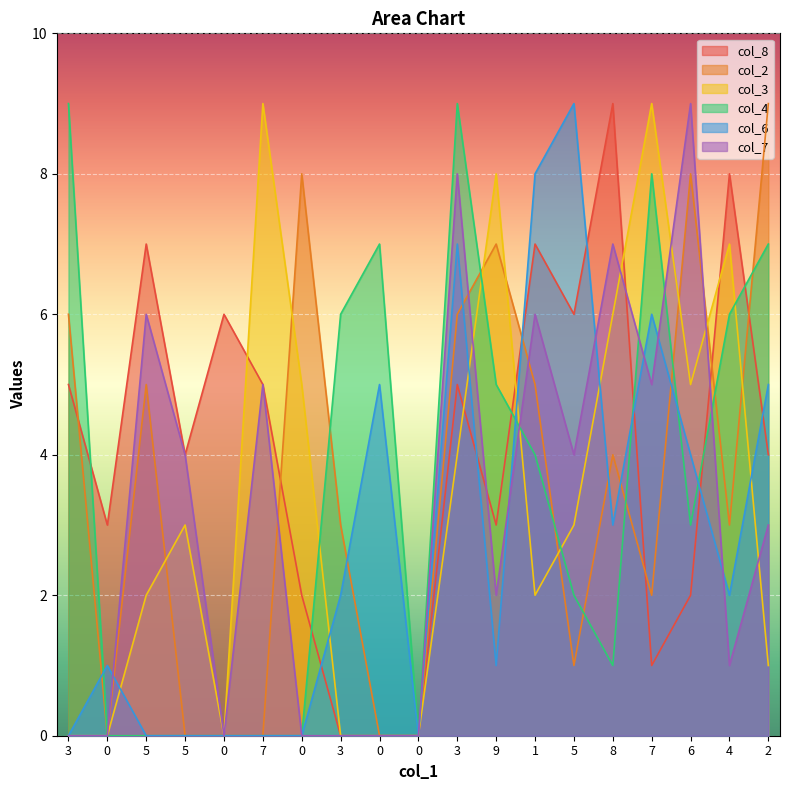

Which series has the widest spread of values?

col_8